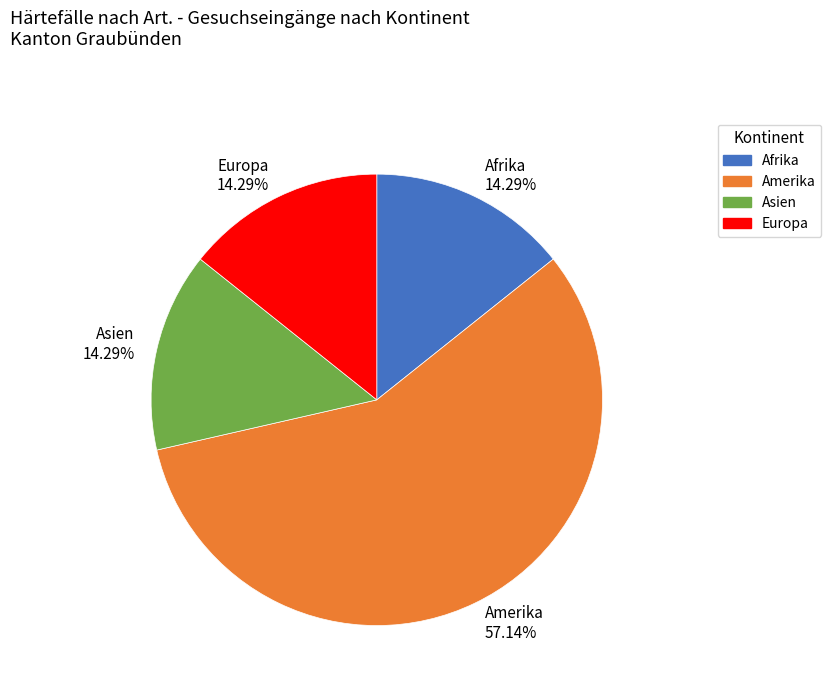

To the nearest percent, what is the difference between the Amerika and Europa slice percentages?

43%